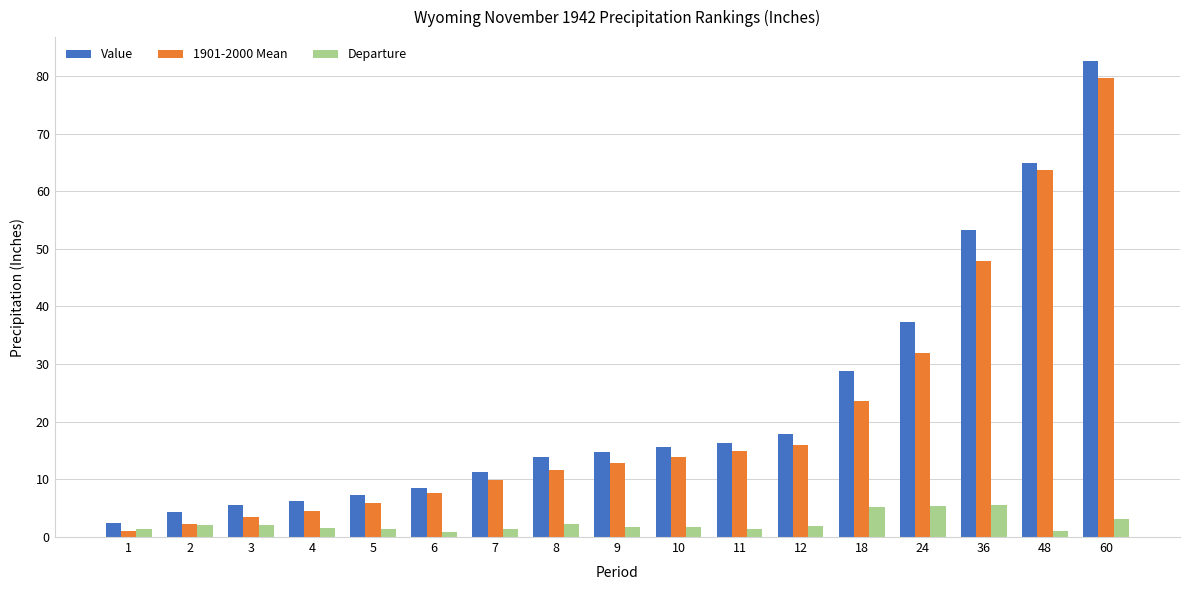

What is the difference between the maximum and minimum values in the 1901-2000 Mean series?

78.5